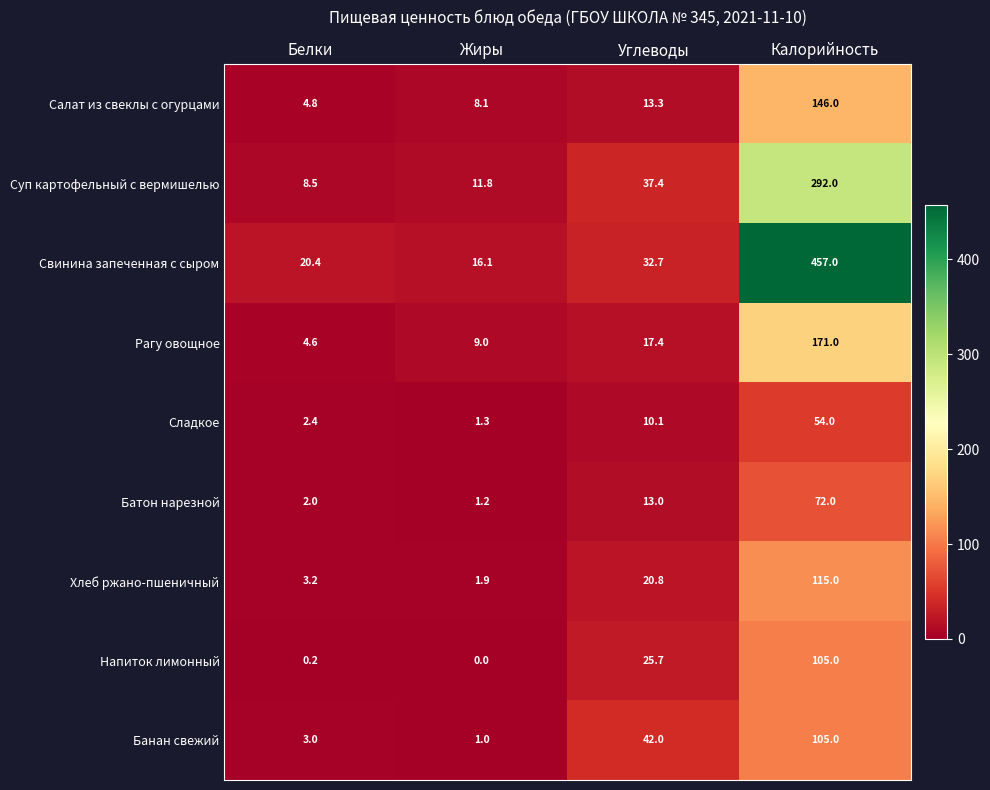

What is the sum of the Салат из свеклы с огурцами values at Белки and Углеводы?

18.1